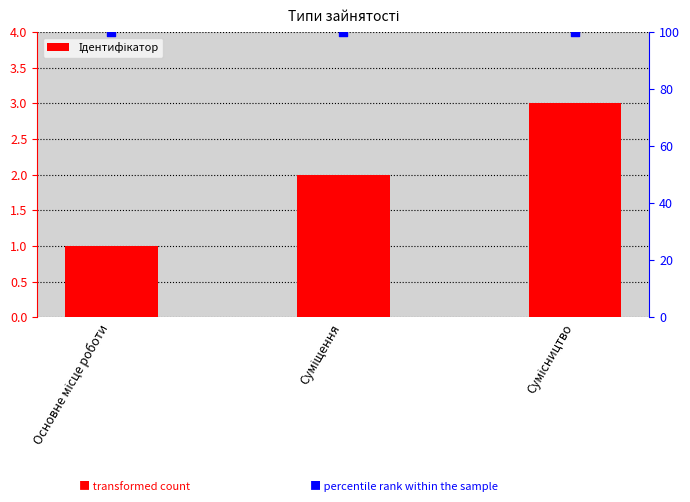

At how many categories does at least one series exceed 88?

3